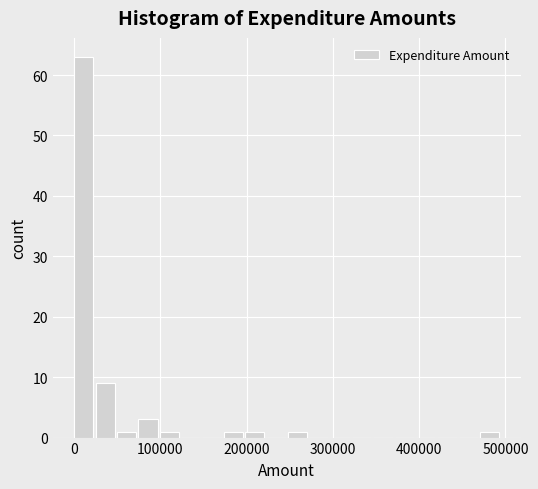

Read against the x-axis, roughly where is the centre of the tallest bar?

10000